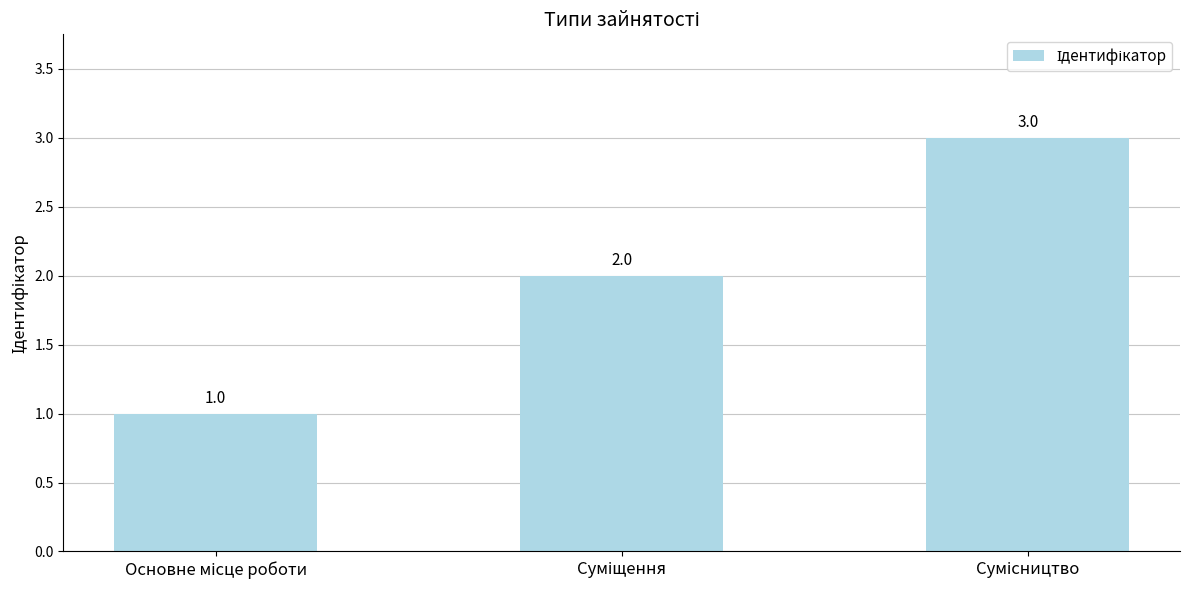

How many values are between 1 and 3?

3